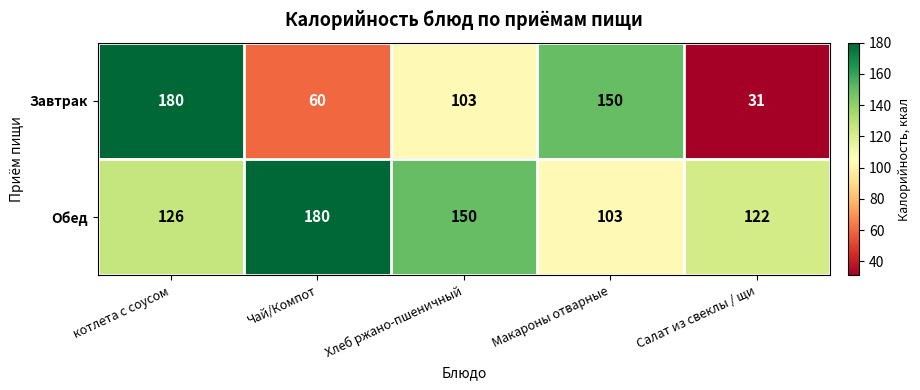

What is the smallest value displayed?

31